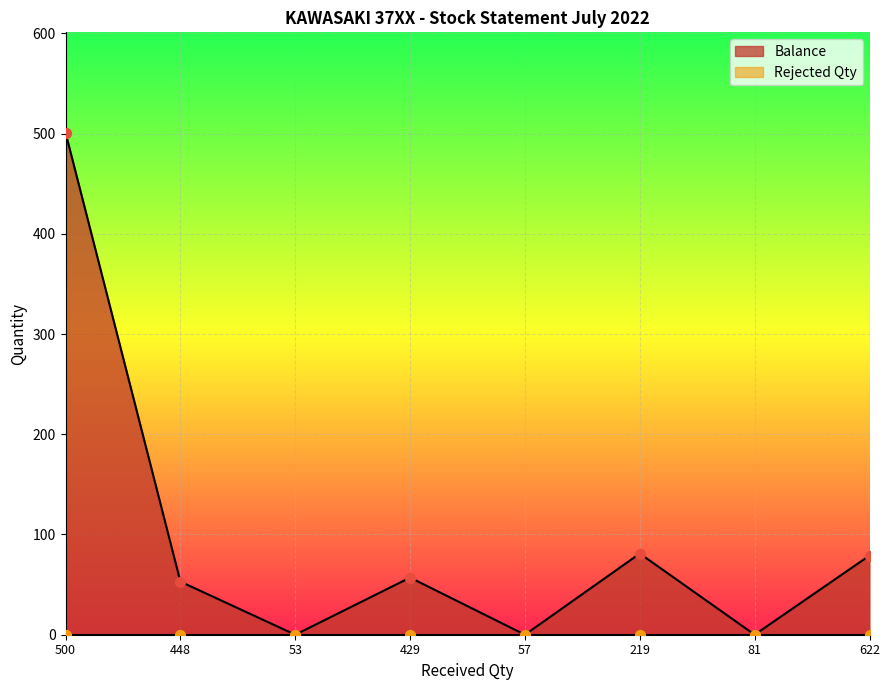

What is the change in value from 53 to 219?

+81